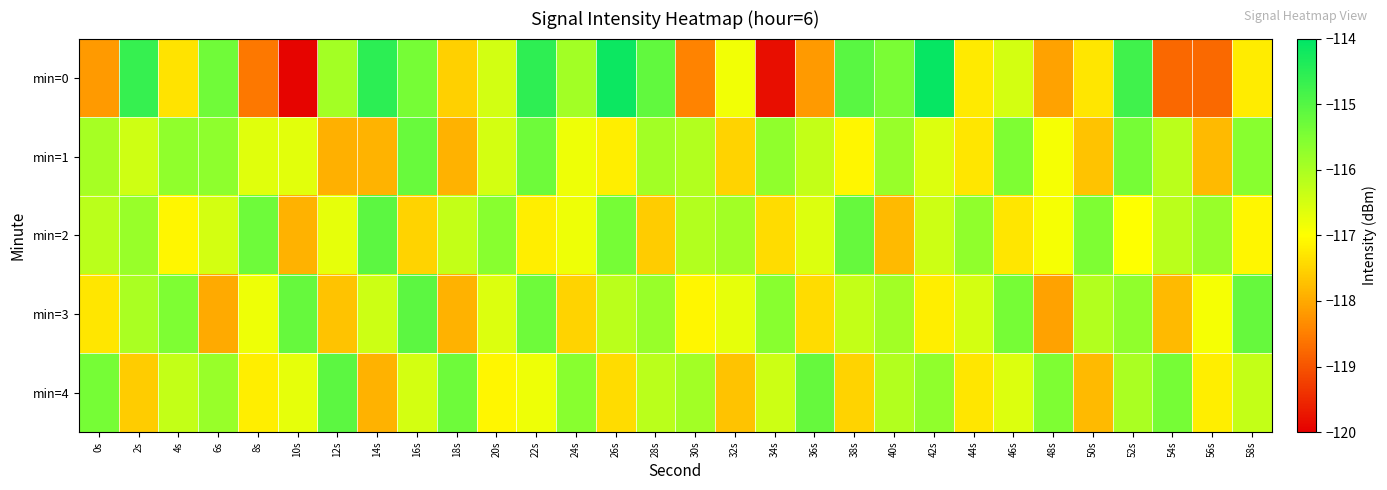

Rank the series at 16s from highest to lowest value.

min=3, min=1, min=0, min=4, min=2